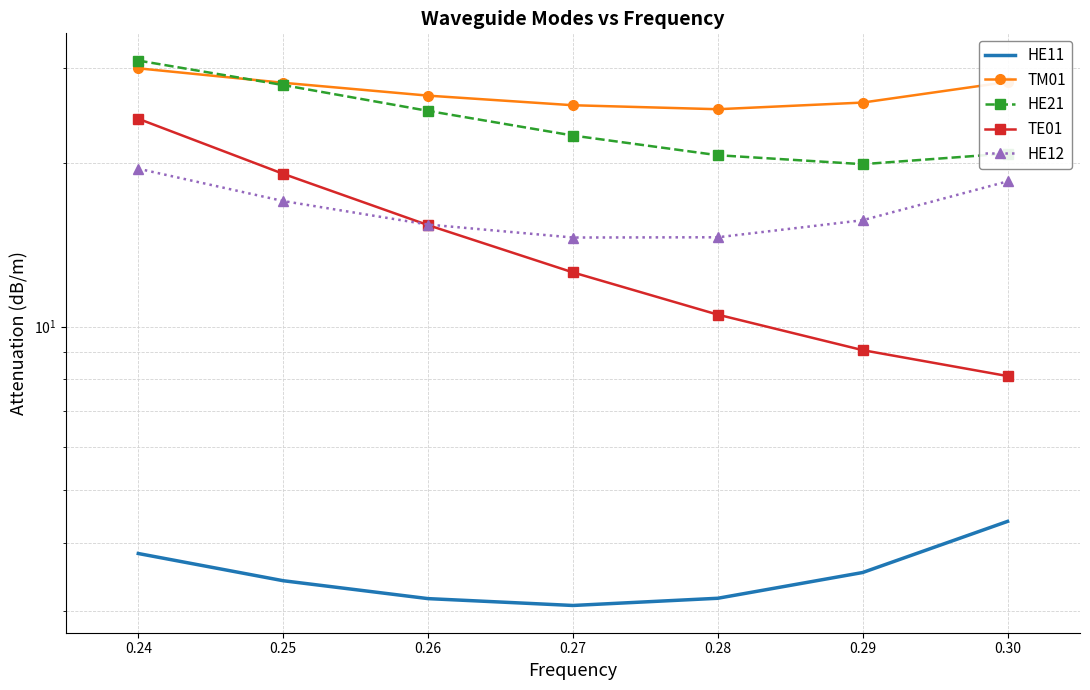

Which series has the widest spread of values?

TE01